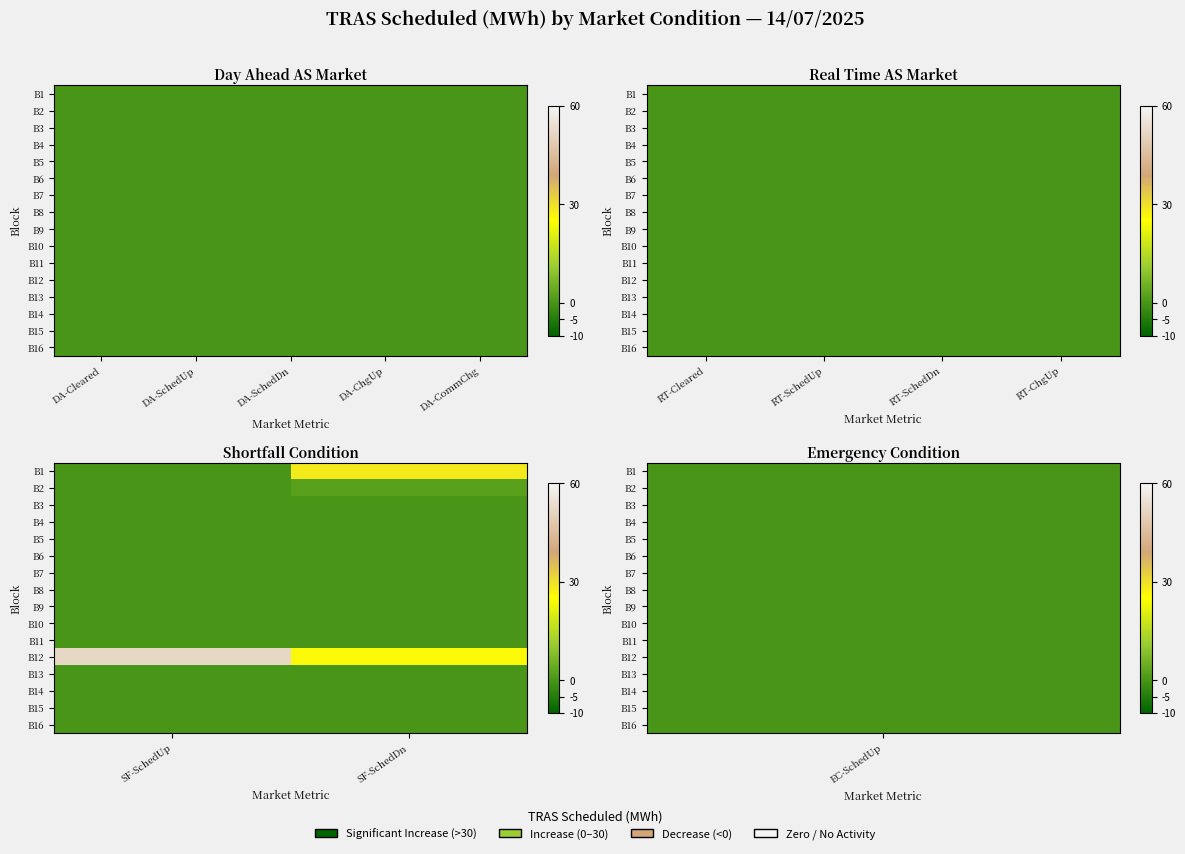

At which category does the chart reach its minimum across all series?

SF-SchedUp